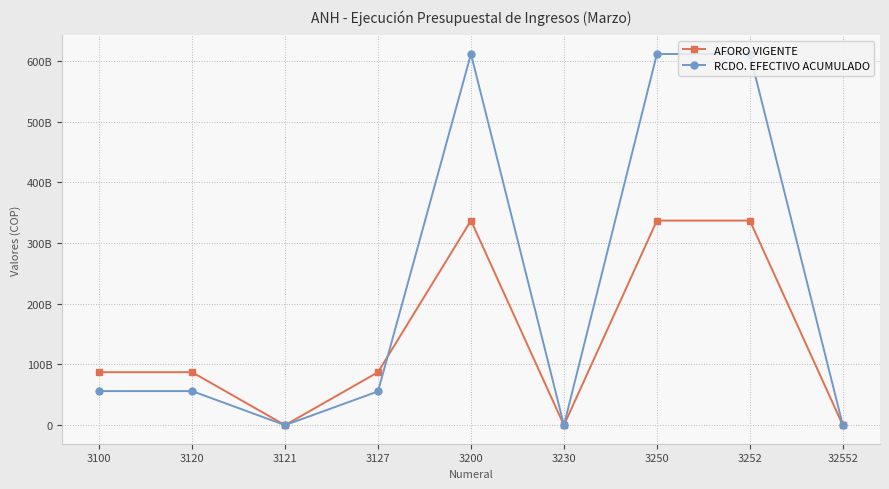

Where is the first local maximum for AFORO VIGENTE?

3200